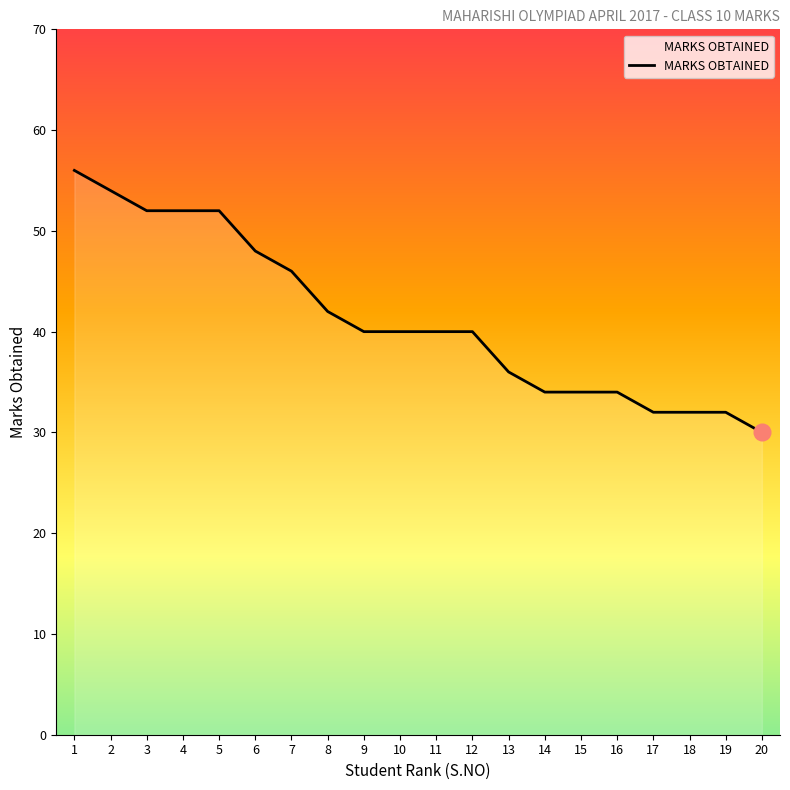

What is the sum of the values at 13 and 17?

68